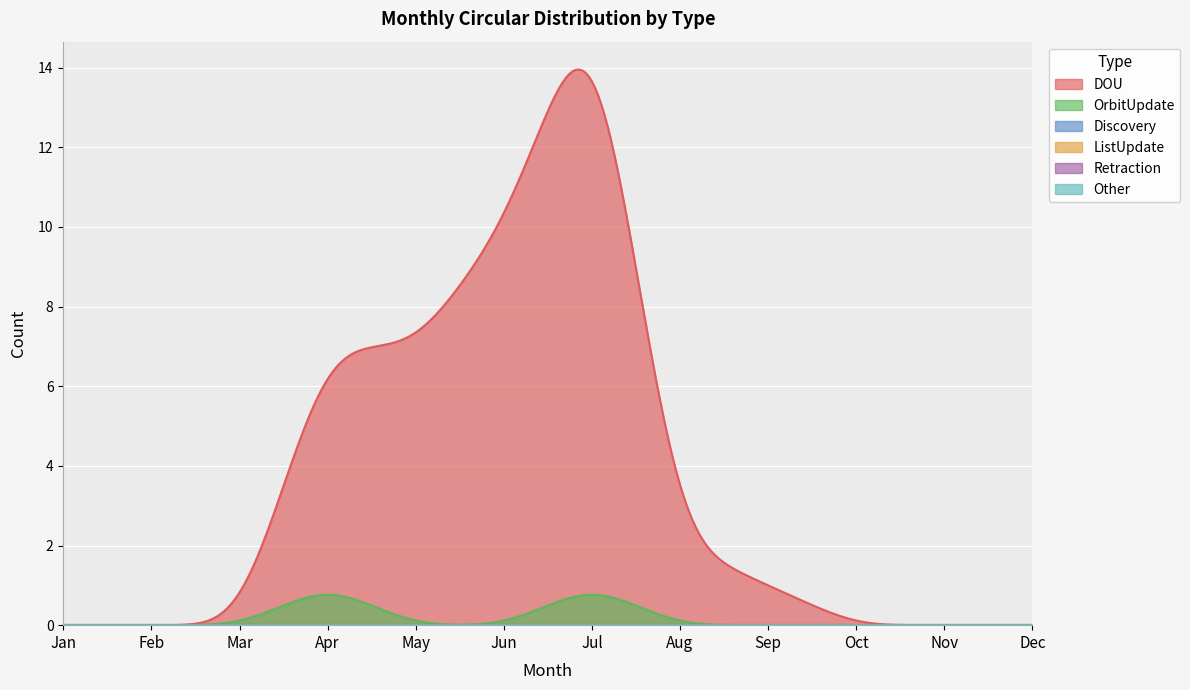

What is the difference between the highest and lowest values at May?

7